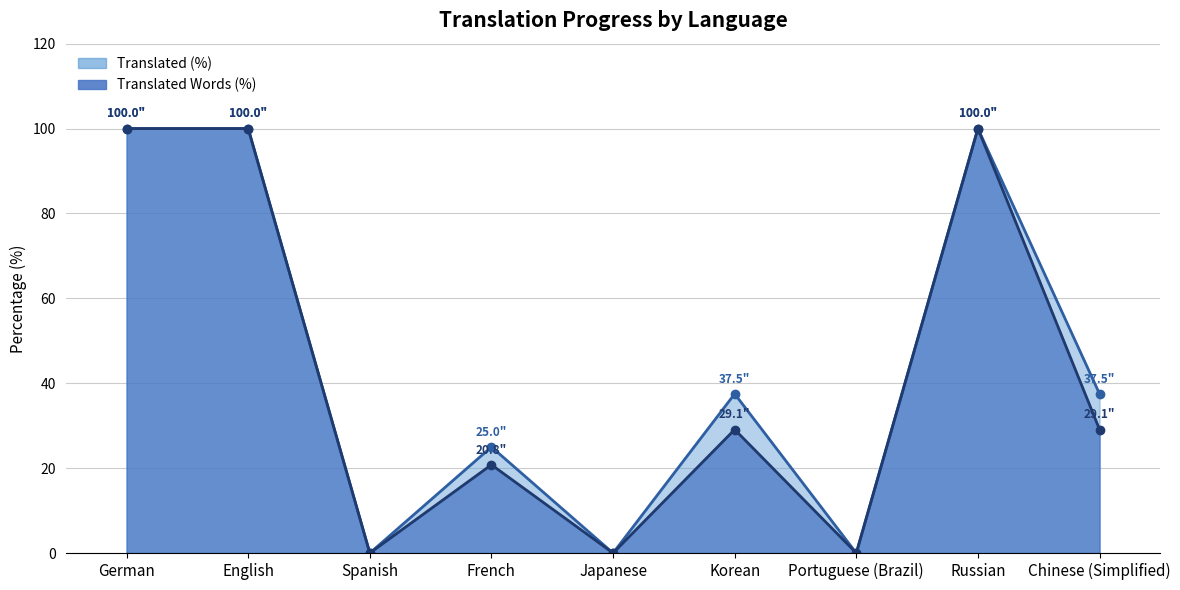

How many lines are shown in the chart?

2